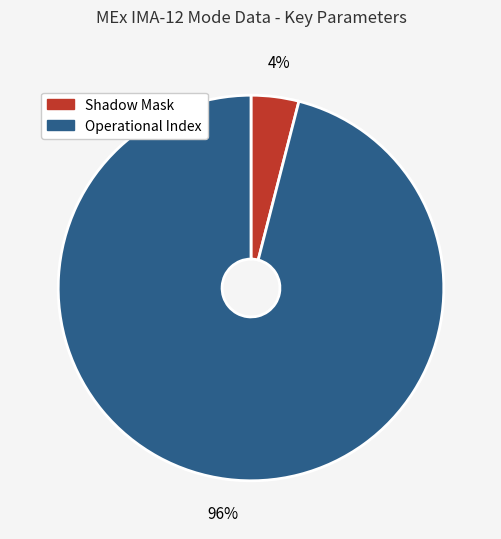

Is there any slice that represents more than half of the pie?

Yes